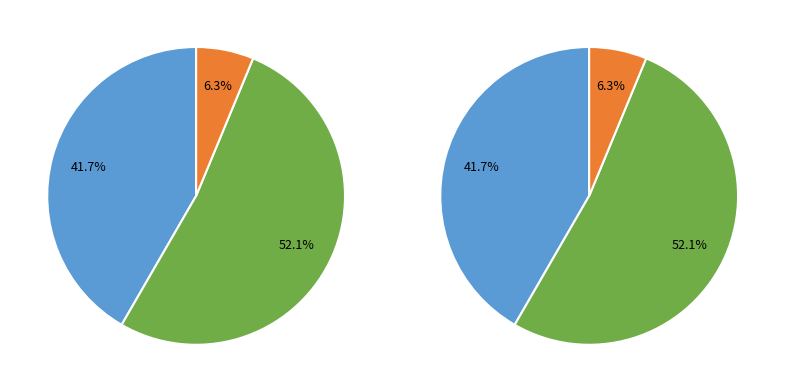

Is -53 the majority of the pie?

No